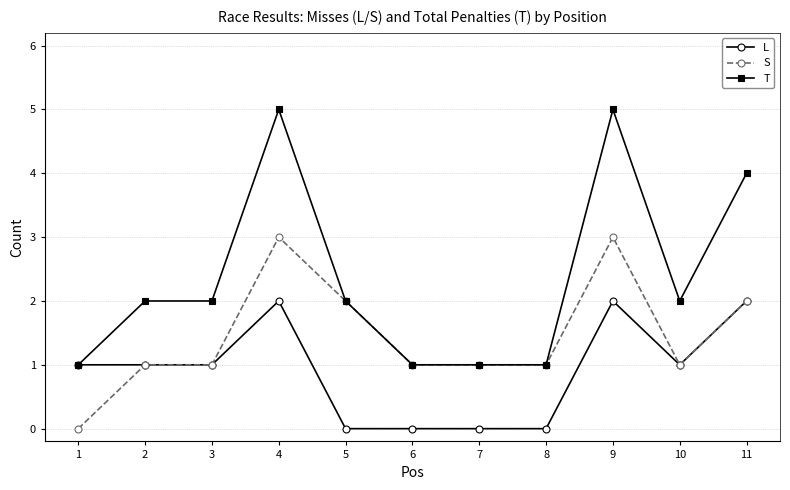

How many values in S are above zero?

10